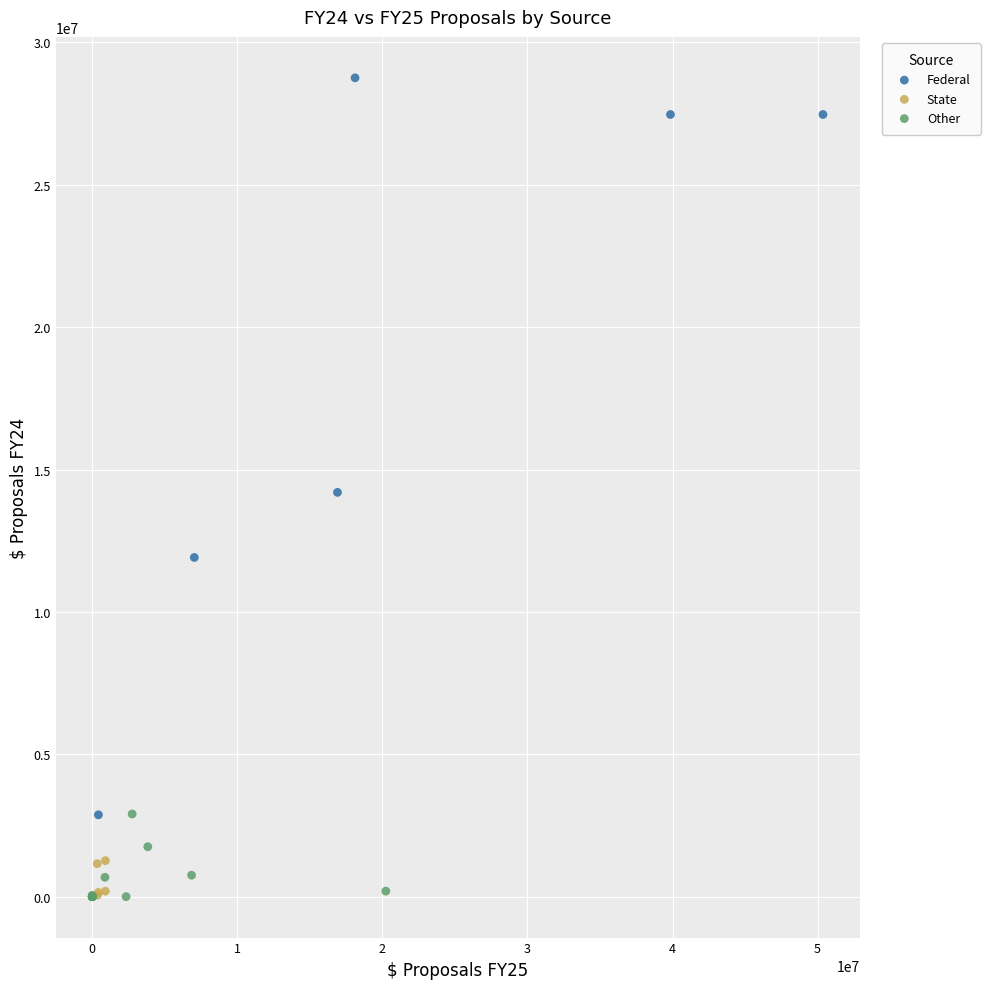

What are all the series names shown in the legend?

Federal, State, Other